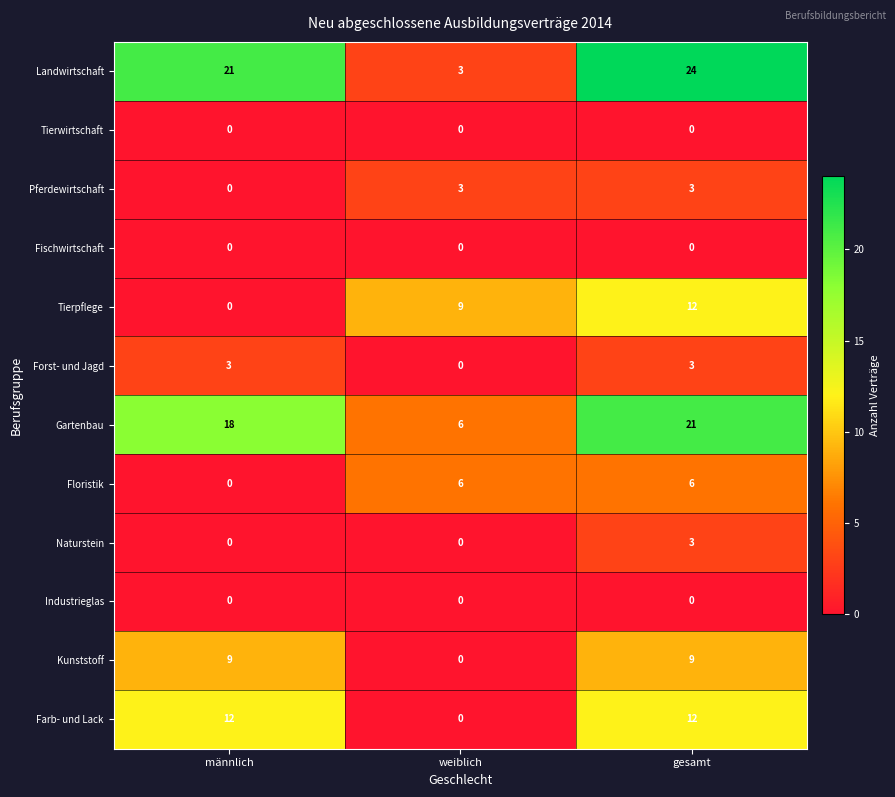

What is the difference between the Farb- und Lack values at männlich and weiblich?

12